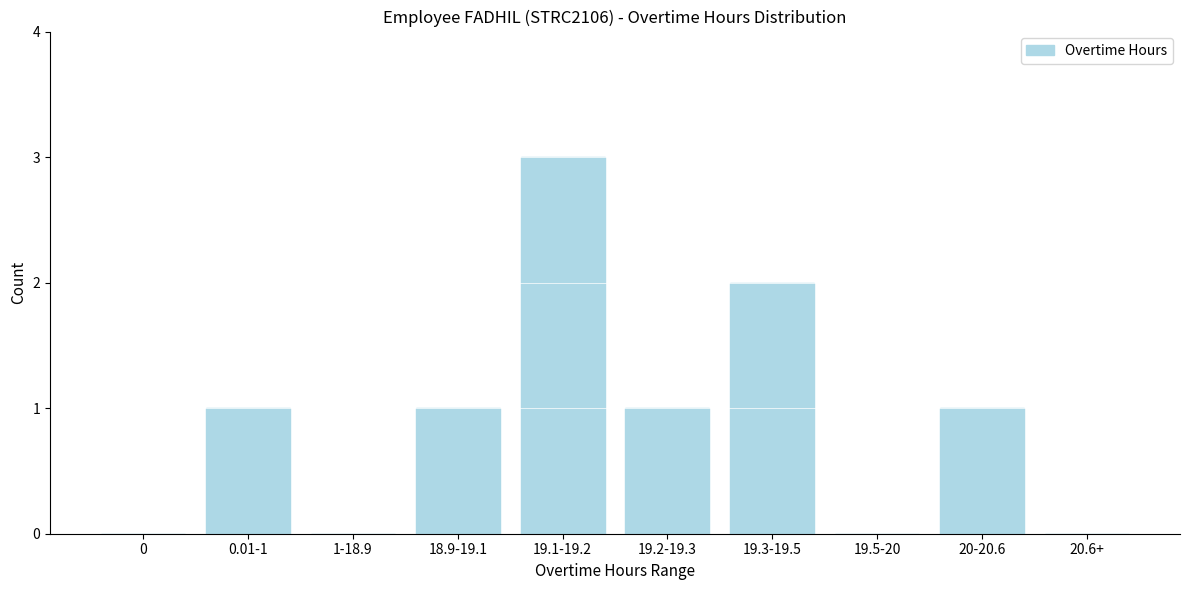

Reading left to right, list all the values displayed in this chart.

0=0	0.01-1=1	1-18.9=0	18.9-19.1=1	19.1-19.2=3	19.2-19.3=1	19.3-19.5=2	19.5-20=0	20-20.6=1	20.6+=0